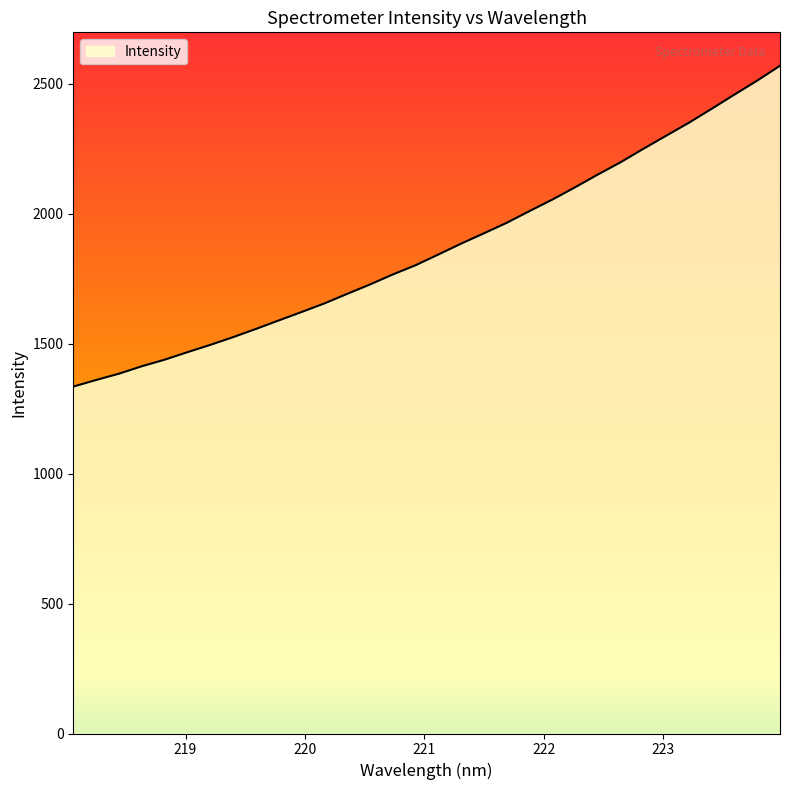

What is the average value?

1868.1